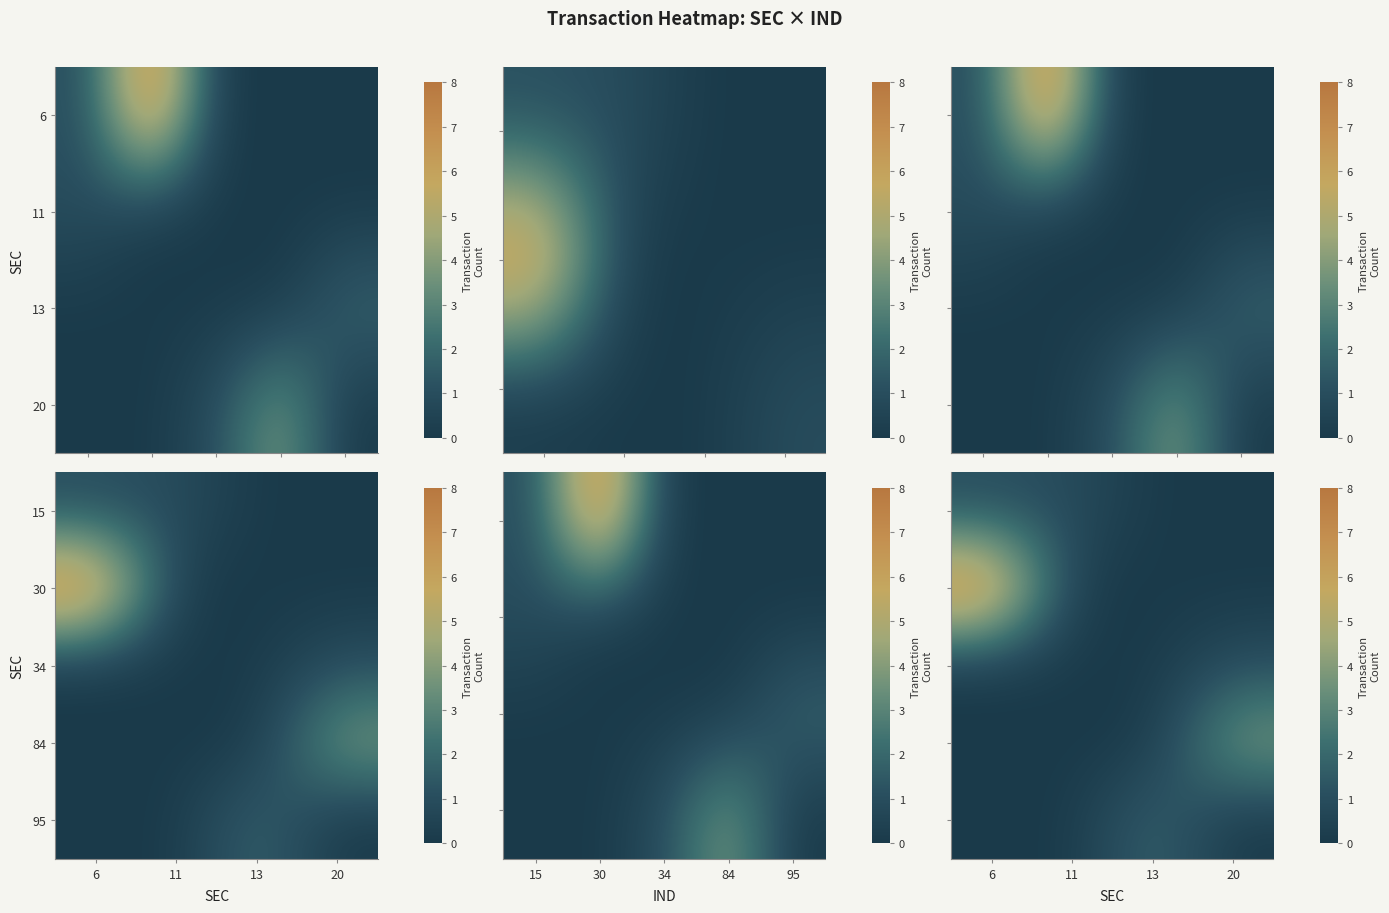

At 20, list the series in order from largest to smallest.

84, 34, 15, 30, 95